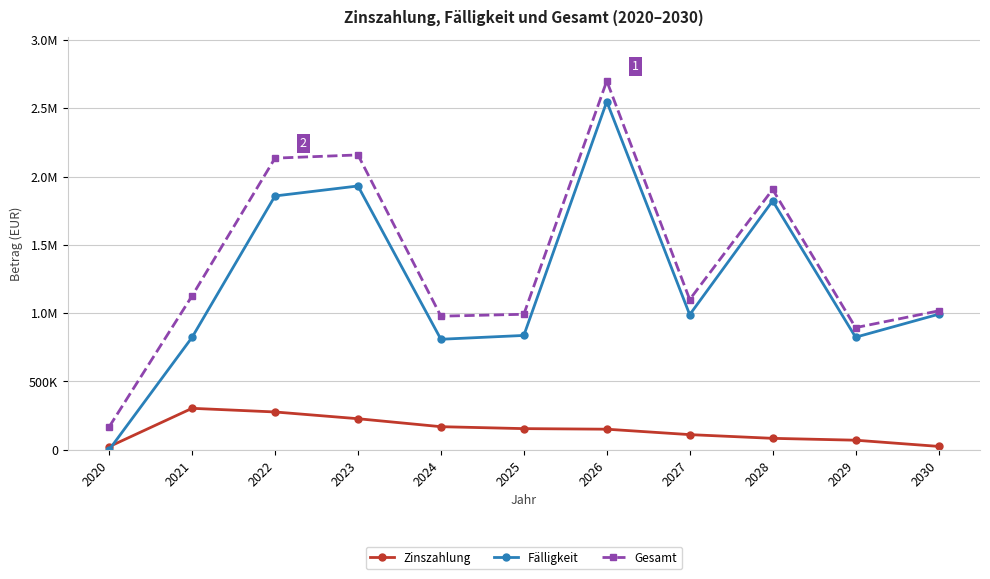

Where is the first local minimum for Fälligkeit?

2024